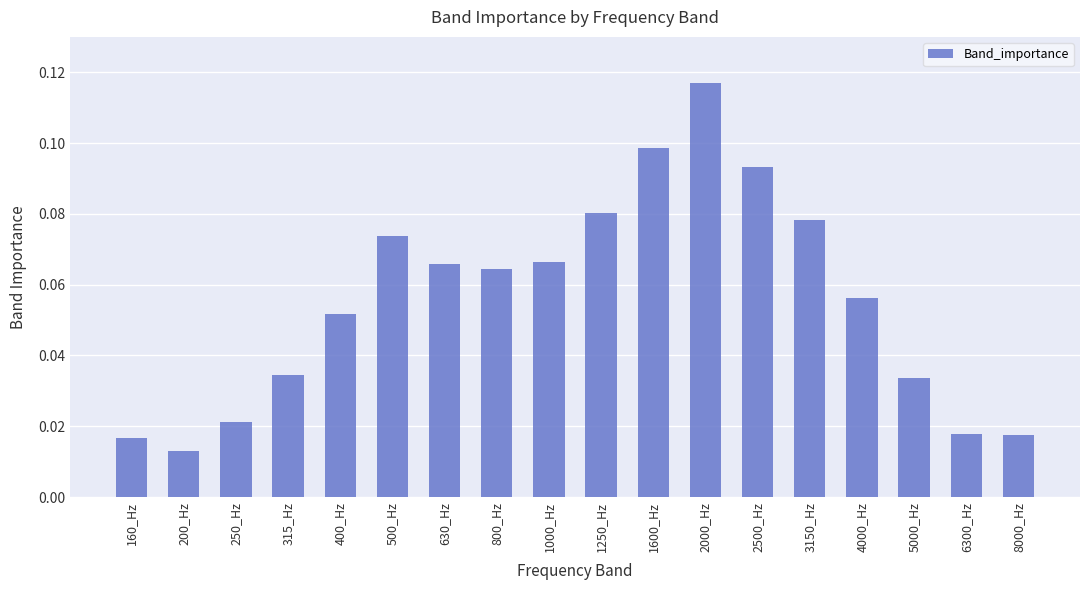

The chart shows a value of 0.0 at 4000_Hz. True or false?

False